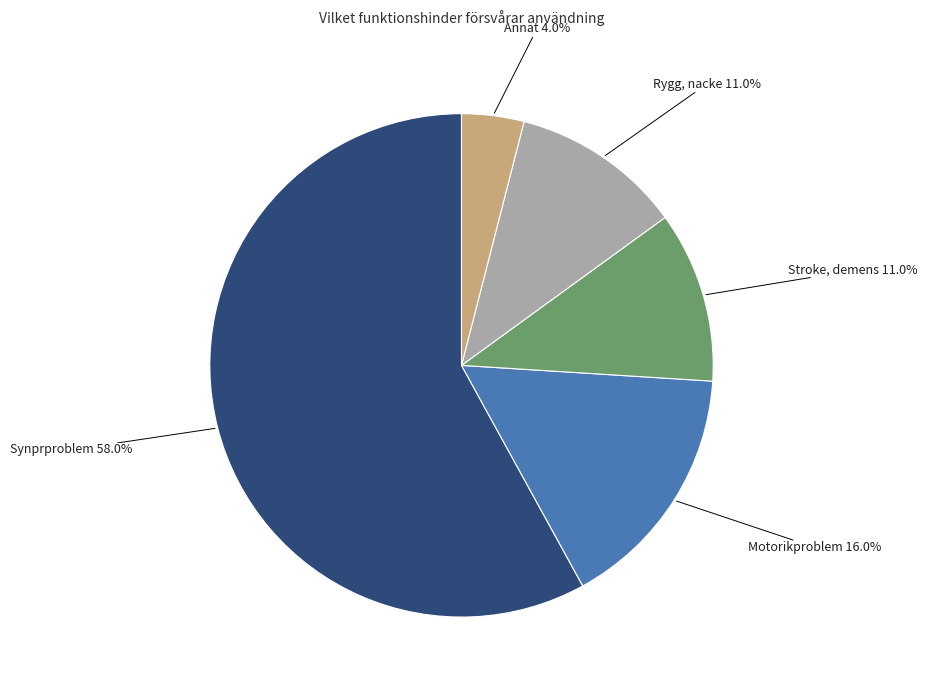

Is there any slice that represents more than half of the pie?

Yes